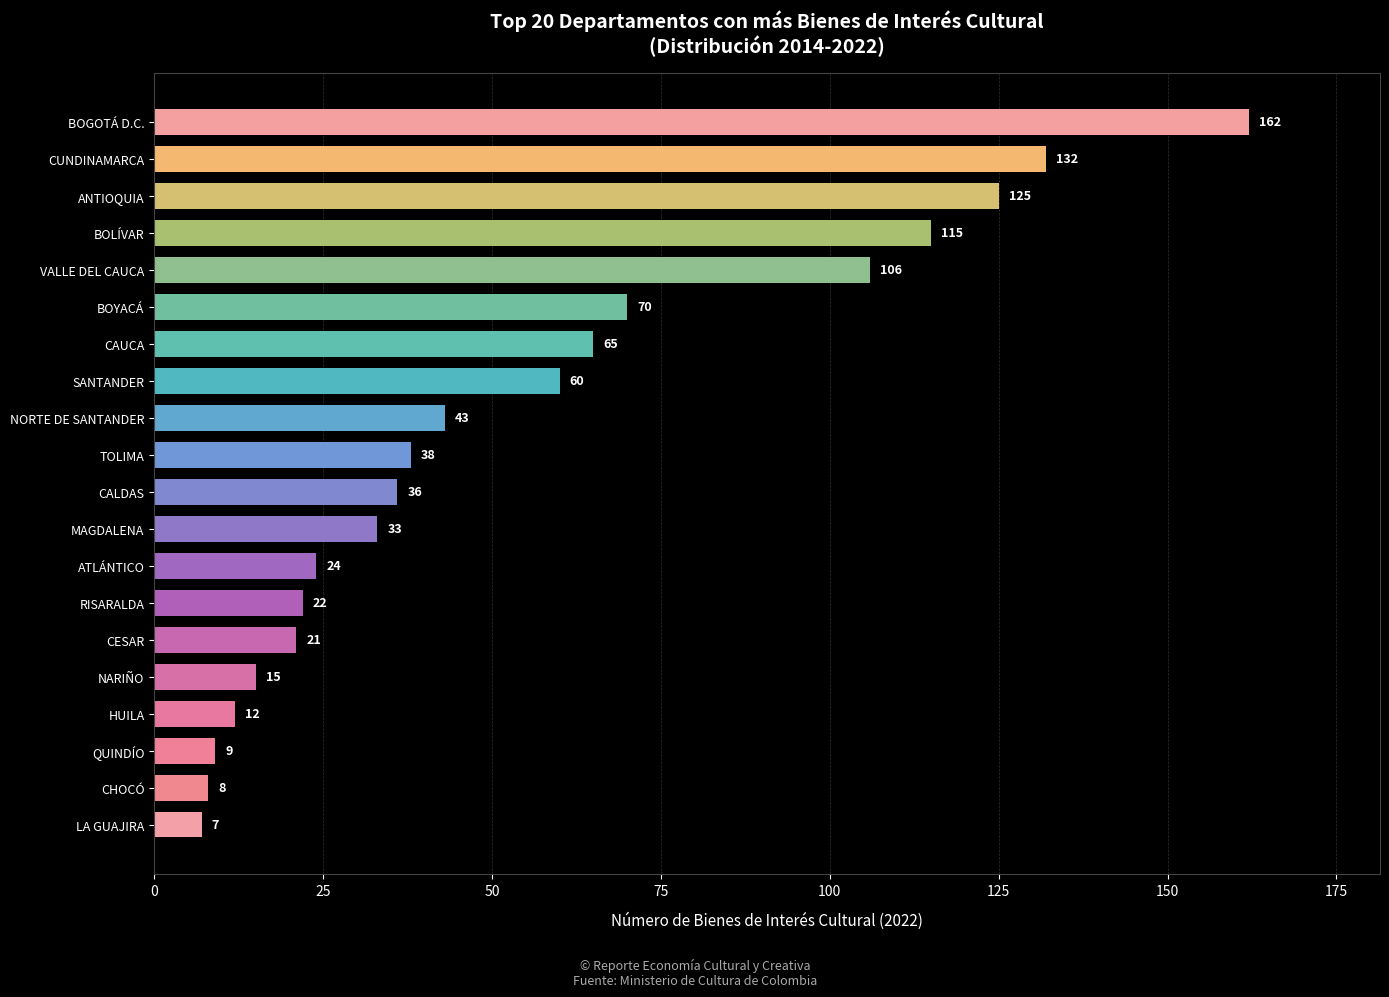

What is the sum of the values at QUINDÍO and HUILA?

21